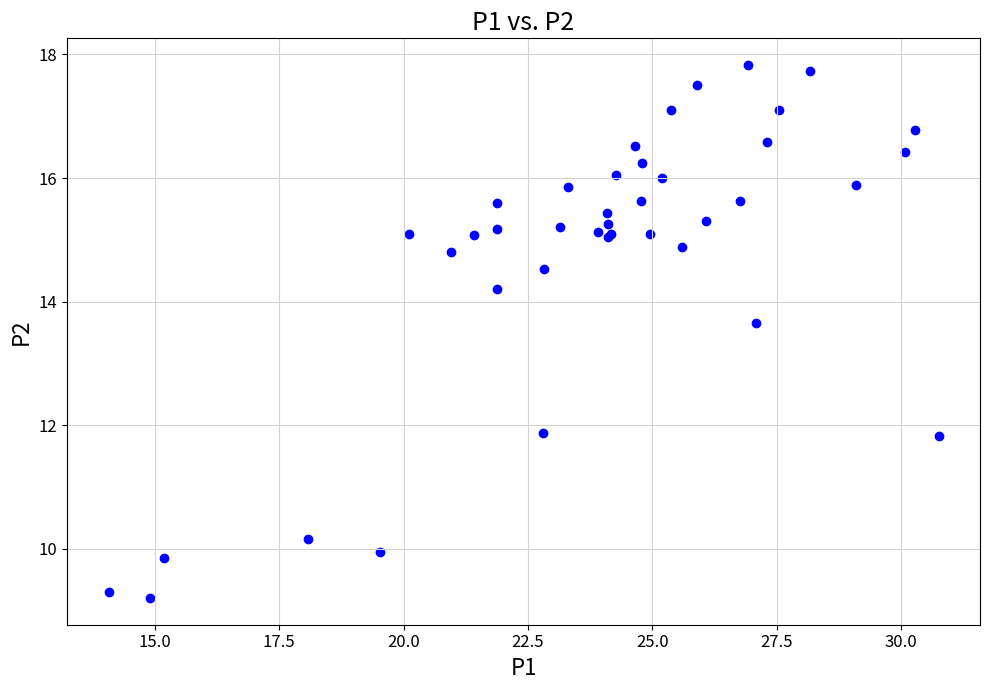

What Y value in the scatter plot is closest to 13?

13.7